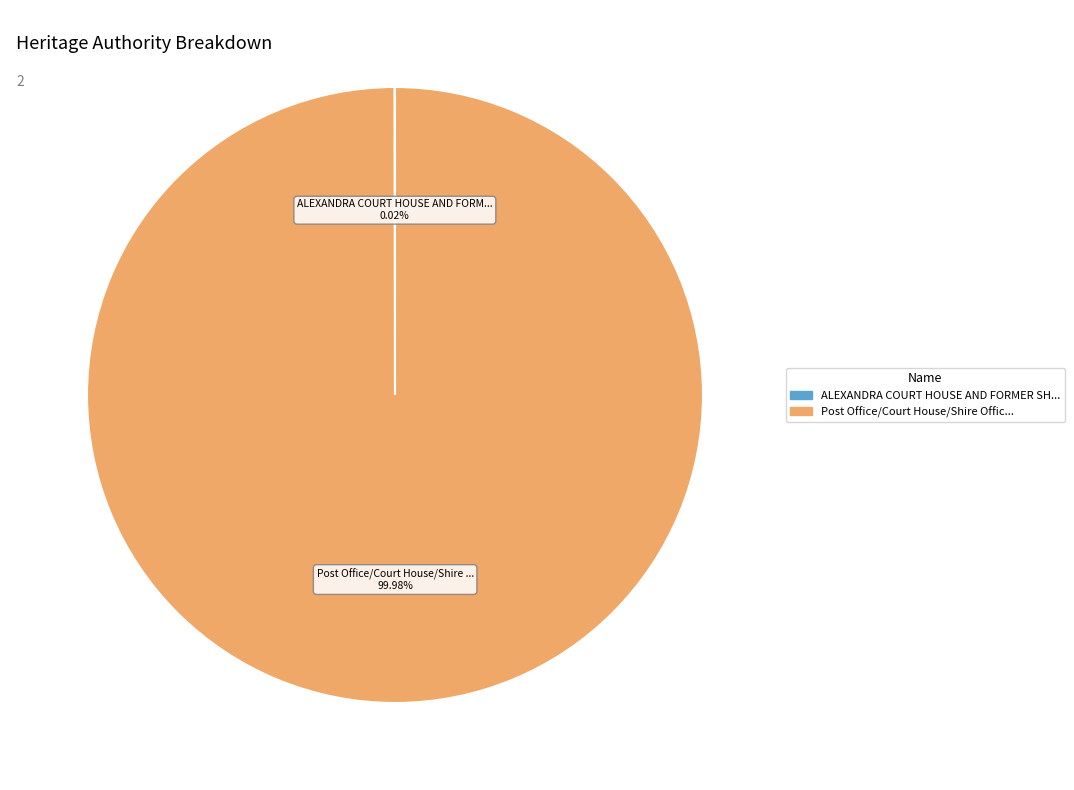

How many slices are in this pie chart?

2